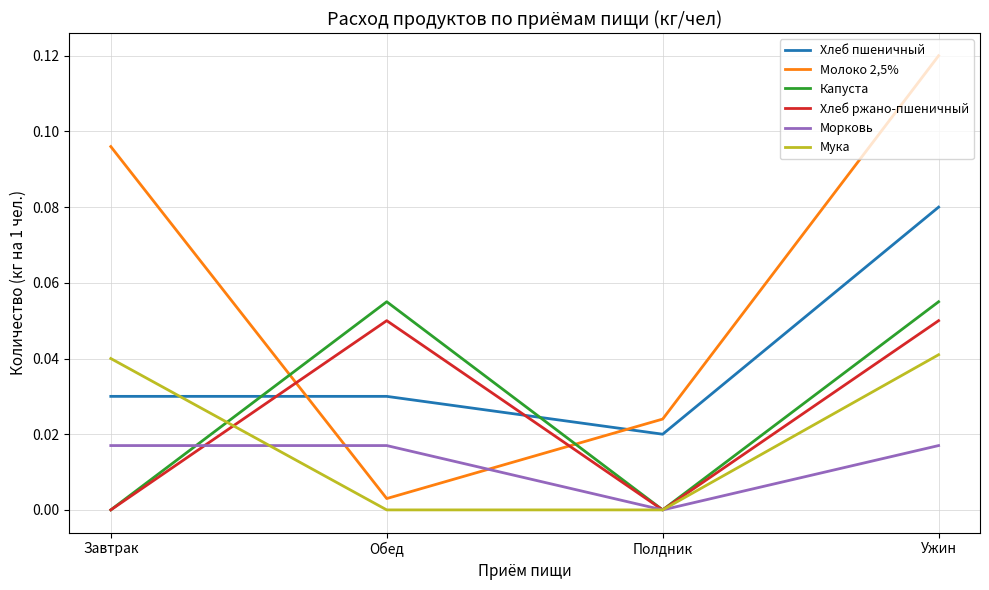

Which series has the largest total across all categories?

Молоко 2,5%